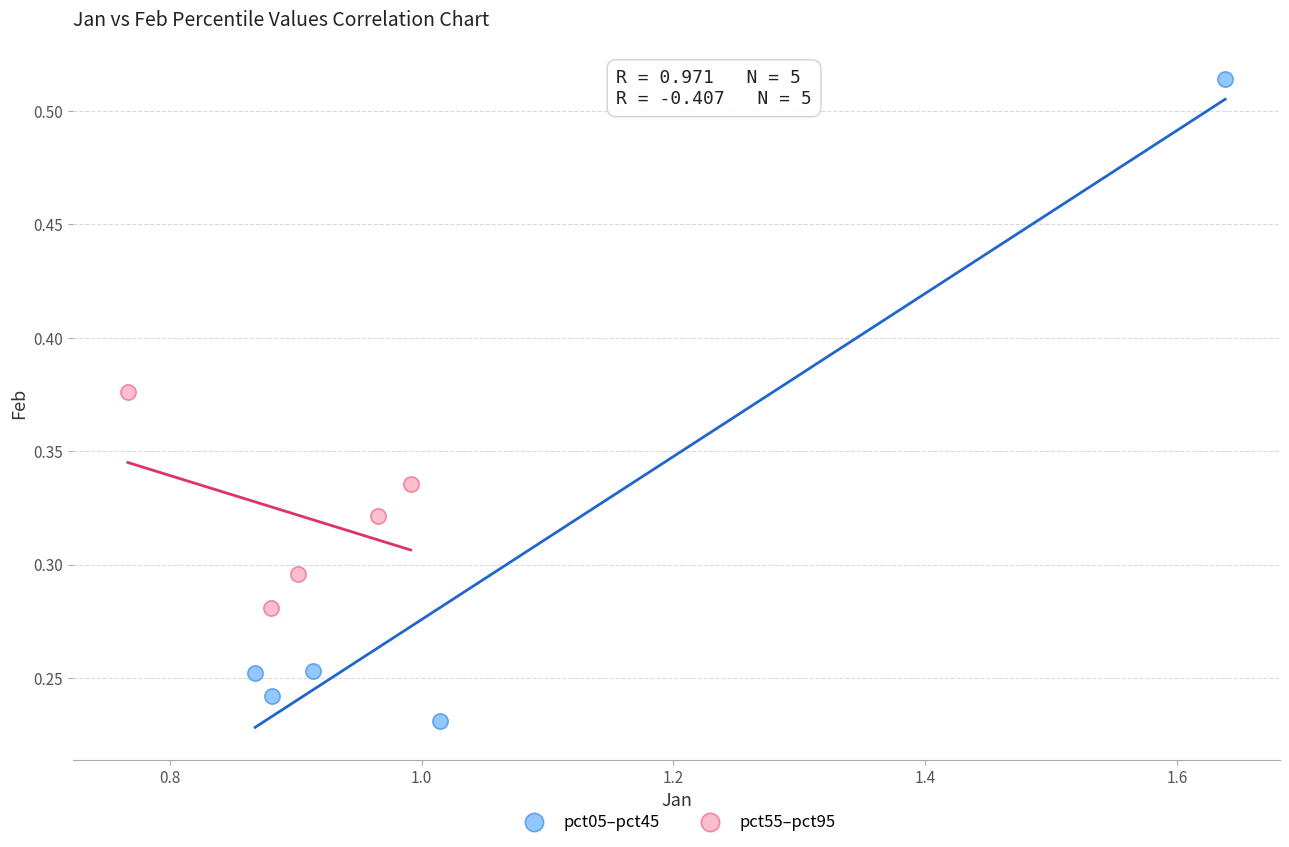

Which series reaches the maximum Y coordinate?

pct05–pct45